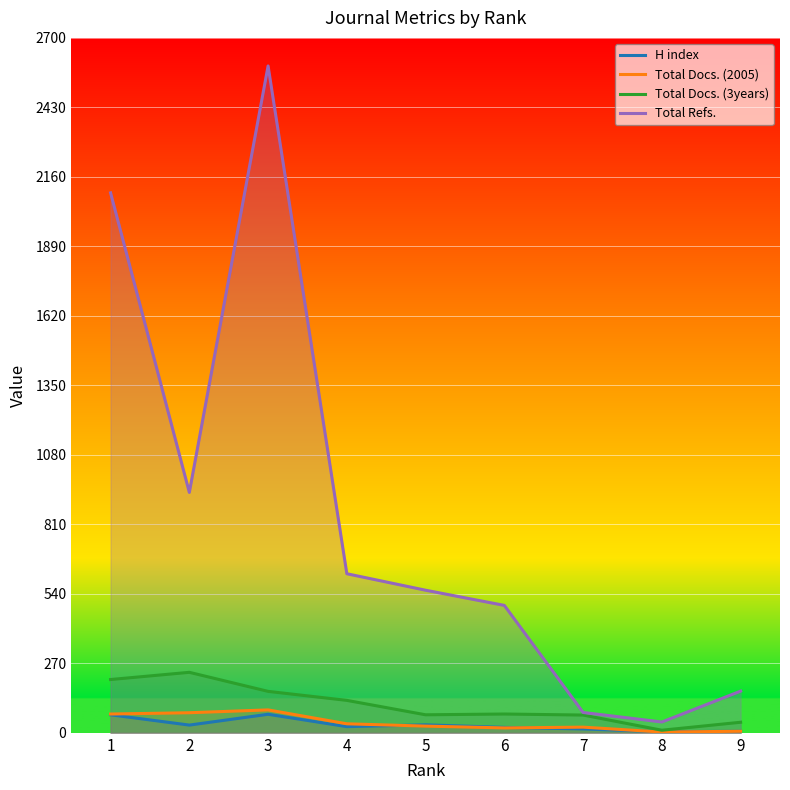

Which series has the widest spread of values?

Total Refs.